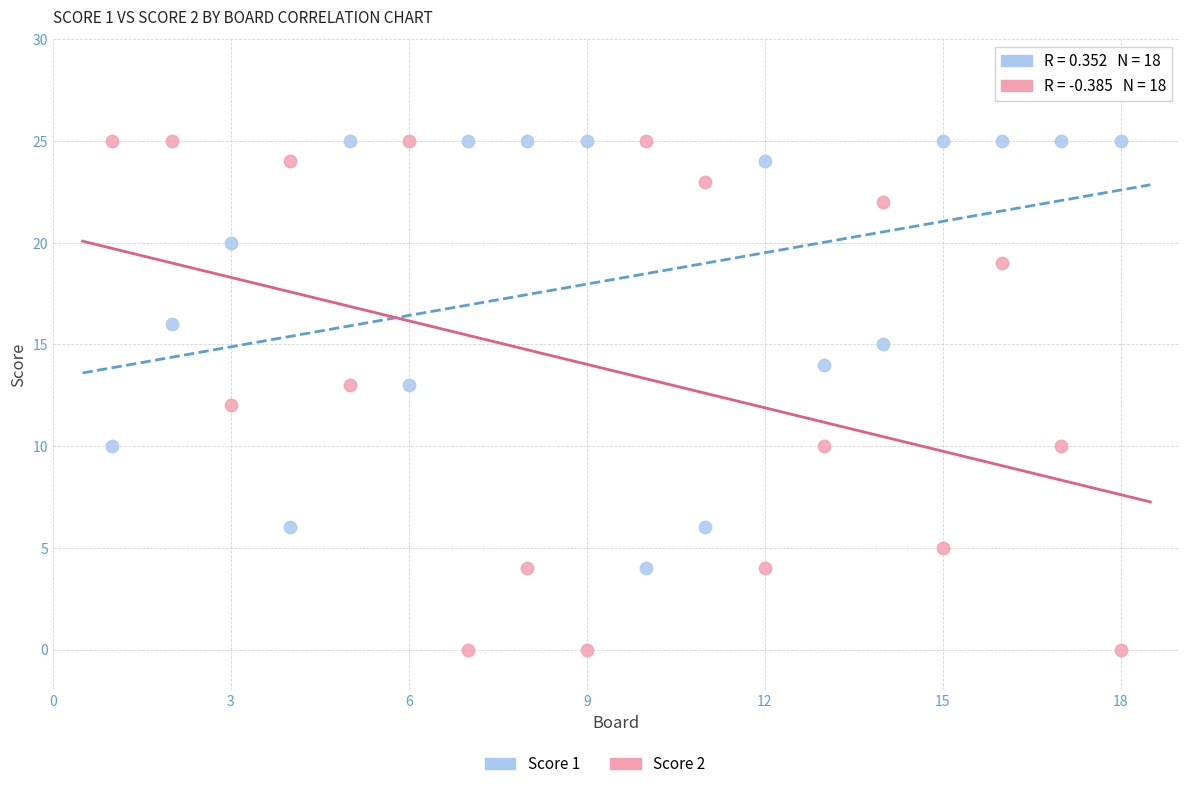

Which series reaches the minimum Y coordinate?

Score 2